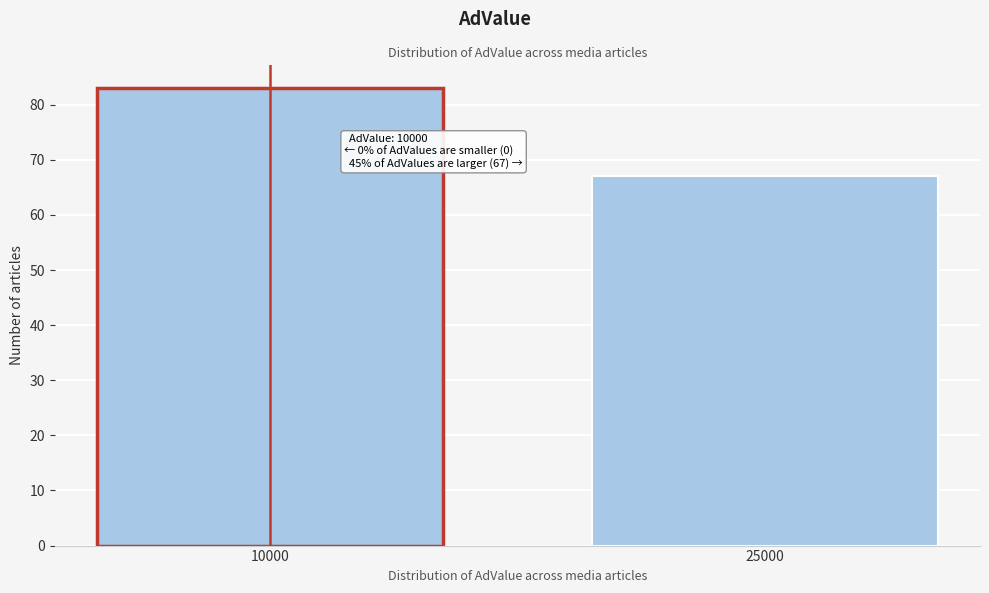

Reading left to right, what are all the values shown in this chart?

10000=83	25000=67